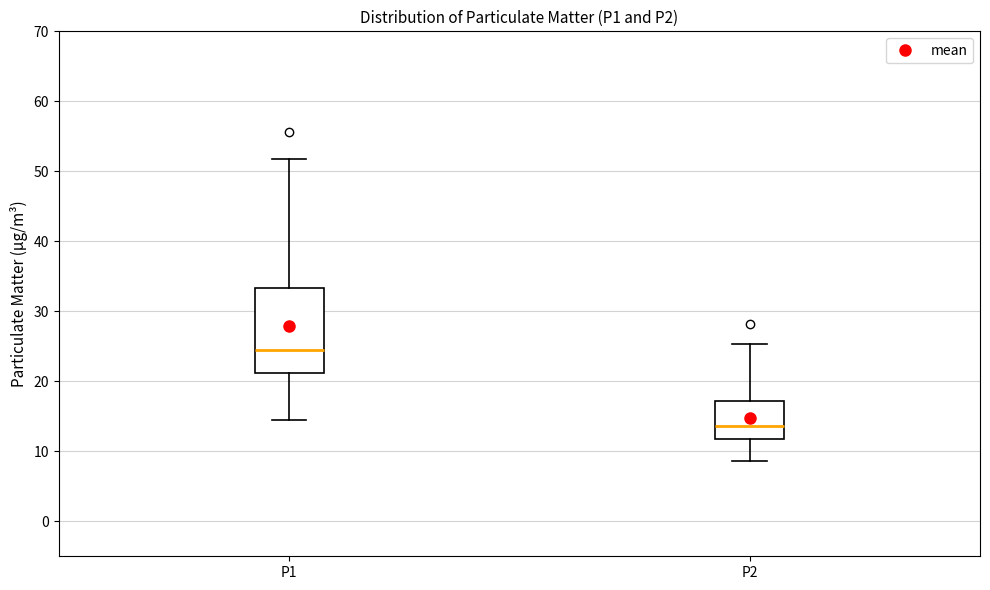

Comparing the boxes themselves (not the whiskers), which one is the tallest?

P1